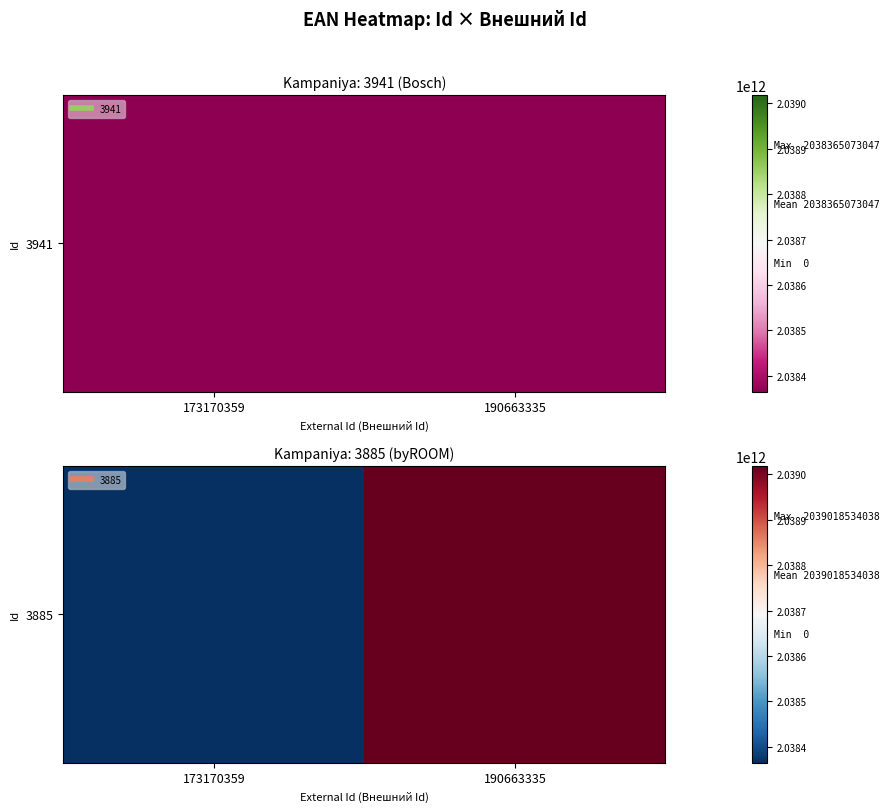

True or false: the data shows 0 at 173170359.

True